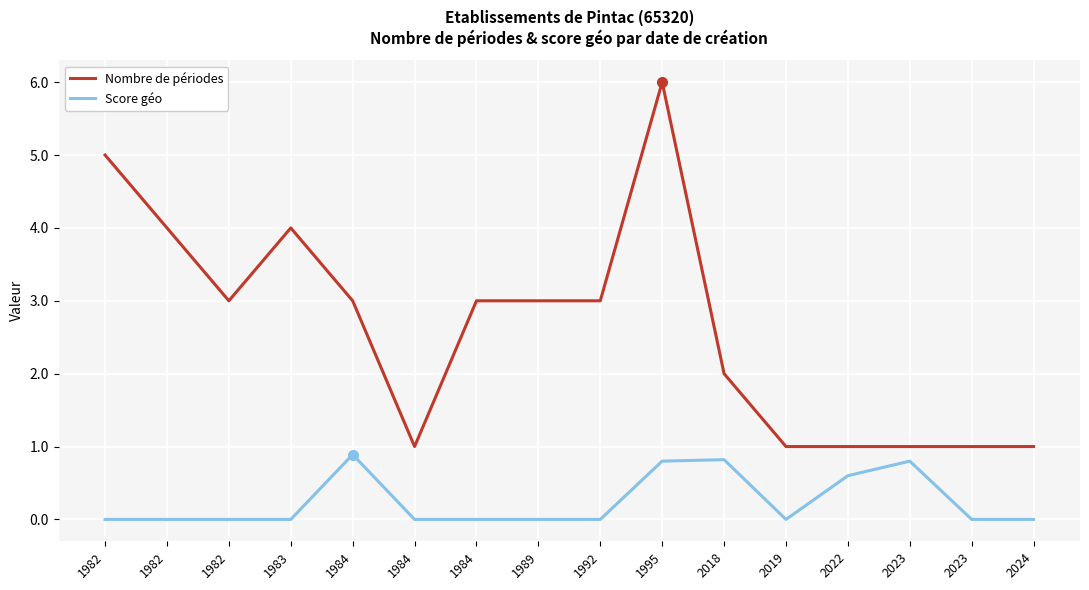

Rank the series at 1995 from lowest to highest value.

Score géo, Nombre de périodes